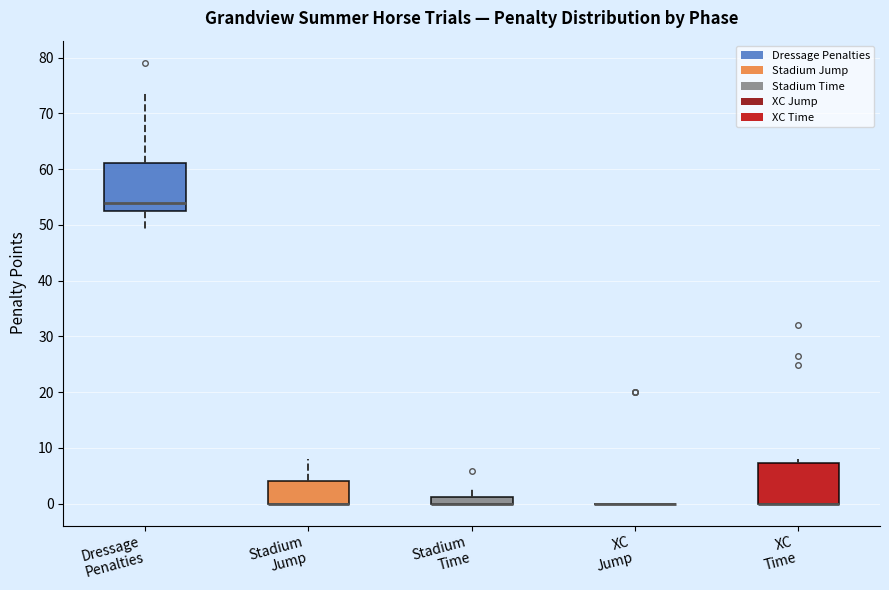

Where does the upper whisker of the box for Dressage Penalties end on the y-axis? The values are not printed on the chart, so give them approximately, as read against the axis.

74